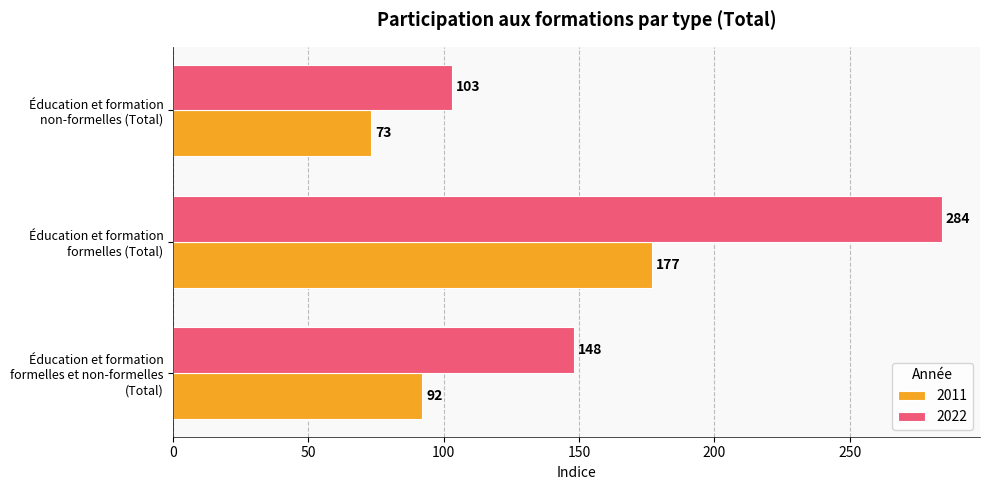

What is the difference between the maximum and minimum values in the 2011 series?

104